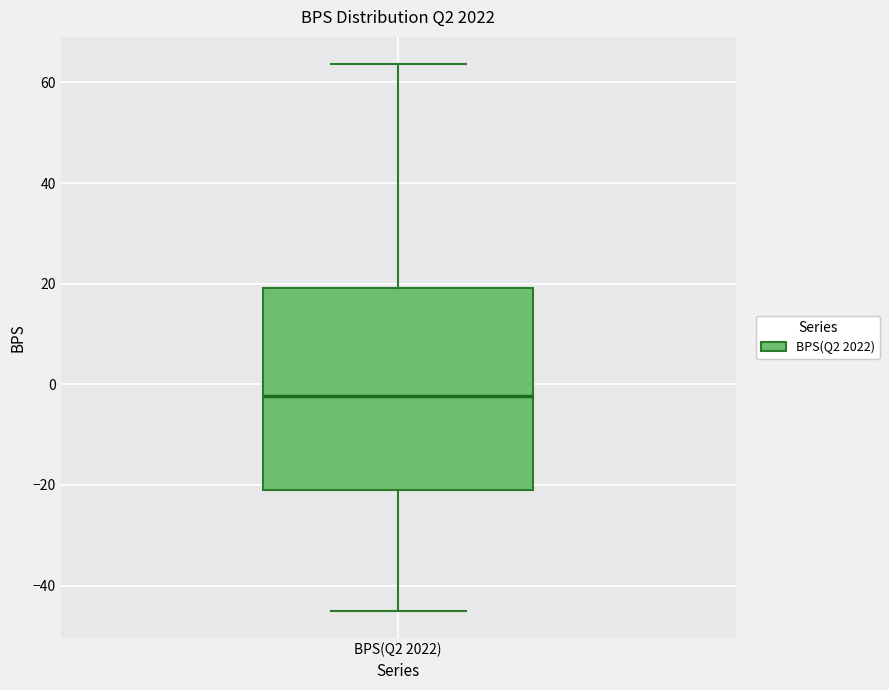

Read this box plot against the y-axis: the position of the median line, the range covered by the box, and the ends of both whiskers. The values are not printed on the chart, so give them approximately, as read against the axis.

median -2, box -20 to 20, whiskers -44 to 64